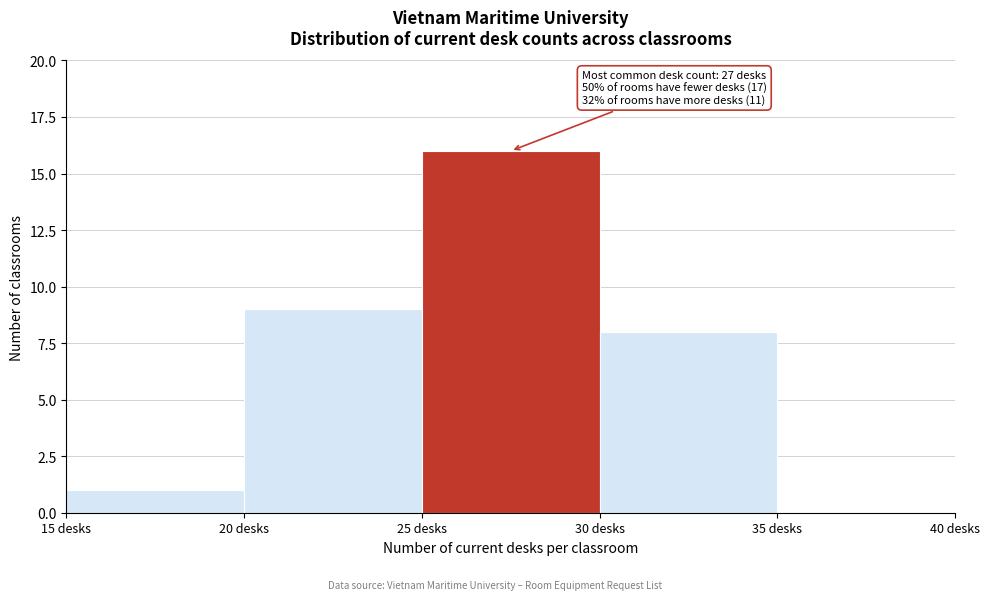

Which range on the x-axis has the tallest bar?

25 to 30